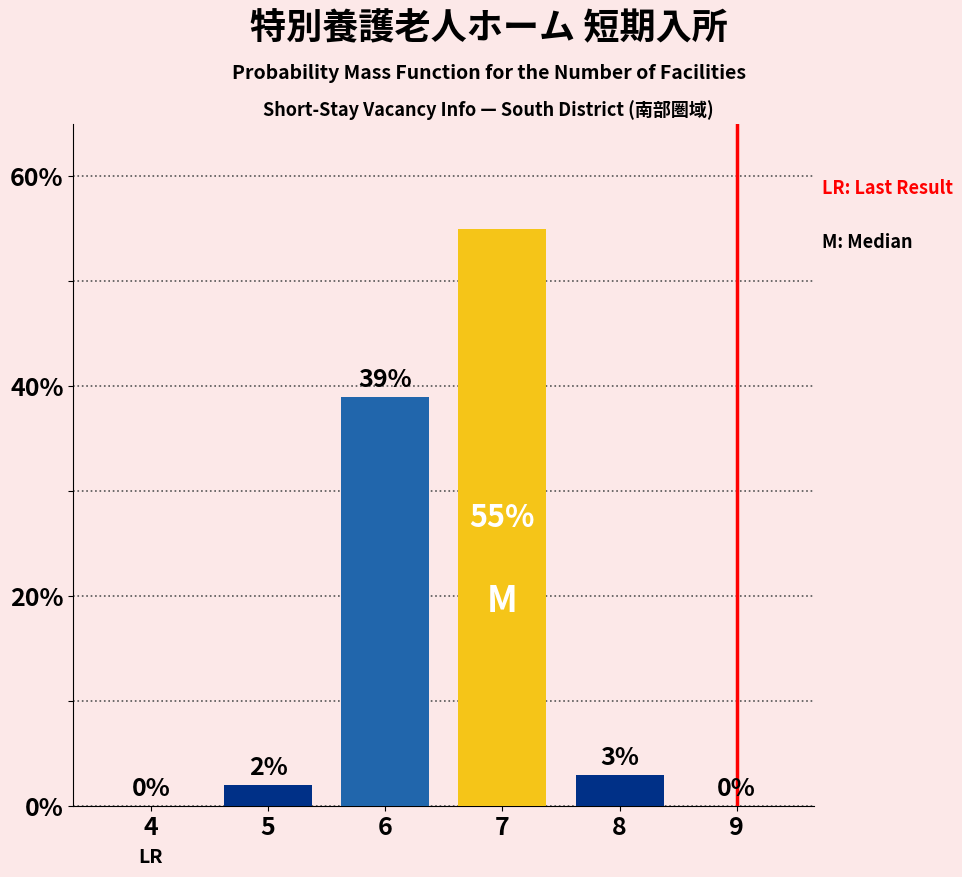

Reading left to right, transcribe all the data shown in this chart.

4=0	5=2	6=39	7=55	8=3	9=0